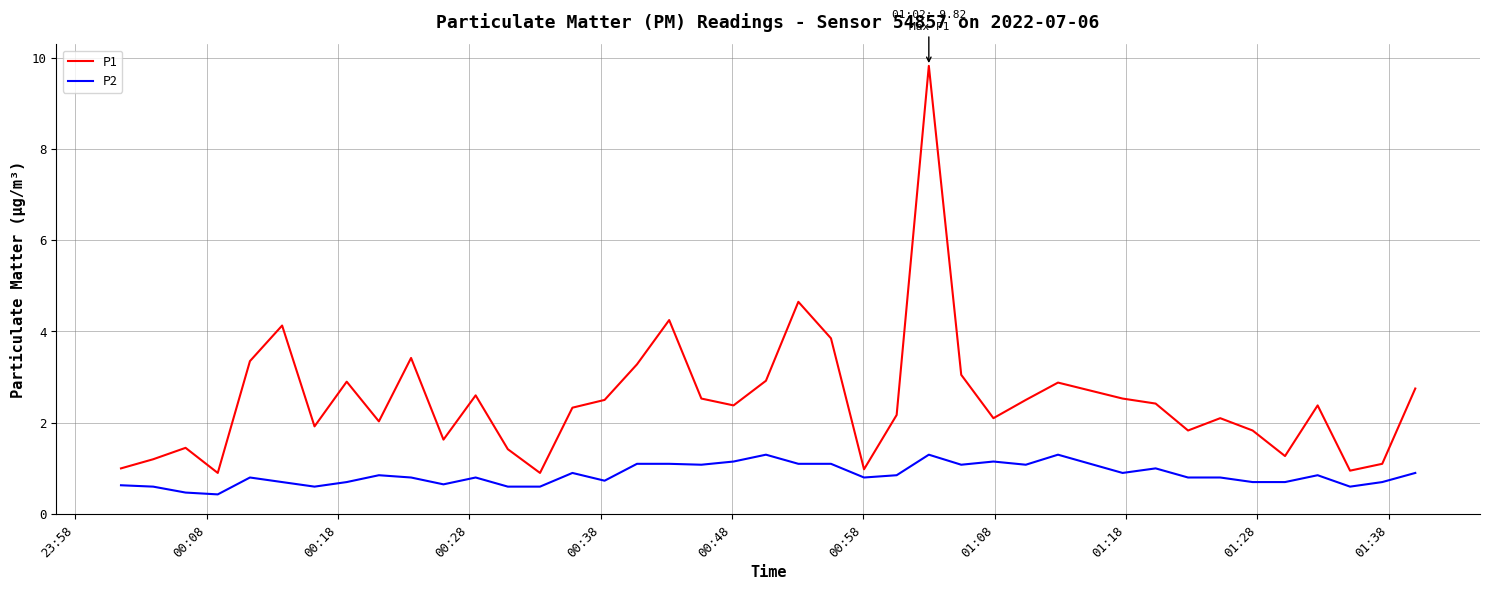

Which series has the largest total across all categories?

P1